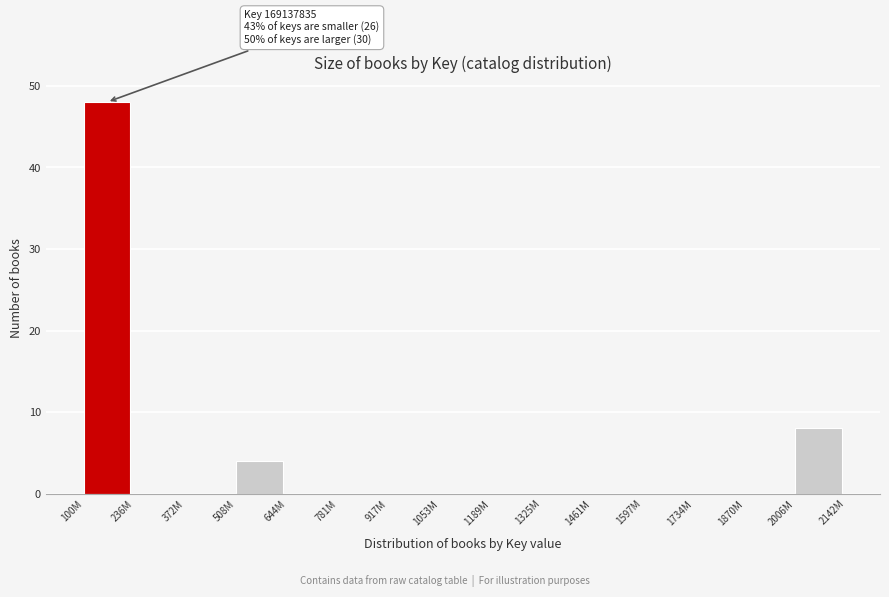

Reading left to right, list all the values displayed in this chart.

100M=48	236M=0	372M=0	508M=4	644M=0	781M=0	917M=0	1053M=0	1189M=0	1325M=0	1461M=0	1597M=0	1734M=0	1870M=0	2006M=8